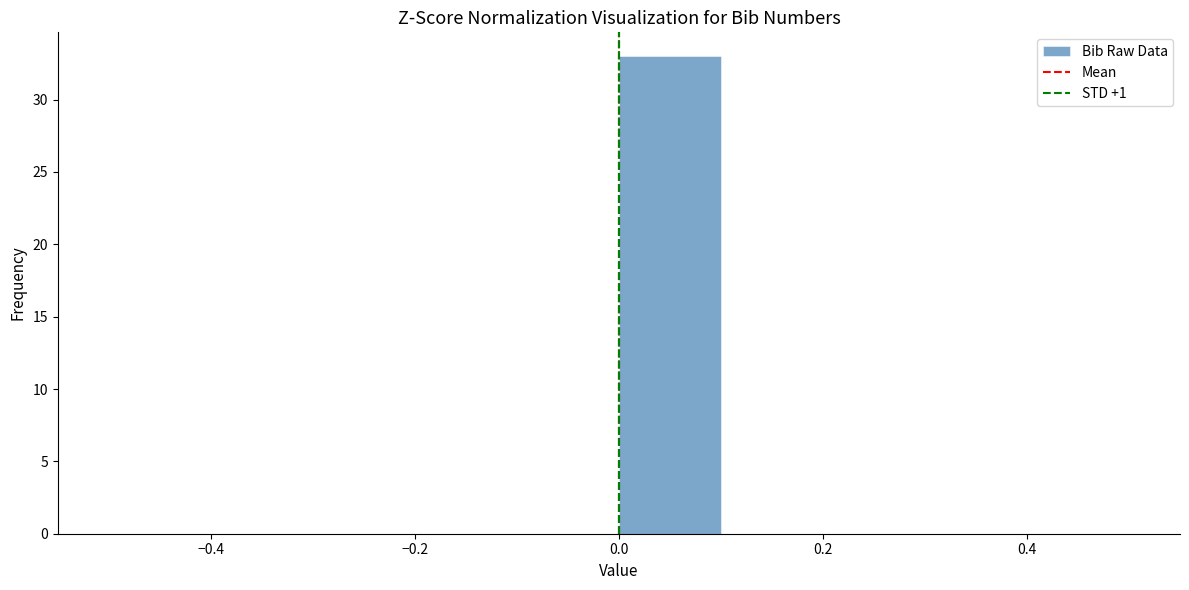

What is the height of the bar covering 0.0 to 0.1 on the x-axis? The values are not printed on the chart, so give them approximately, as read against the axis.

33